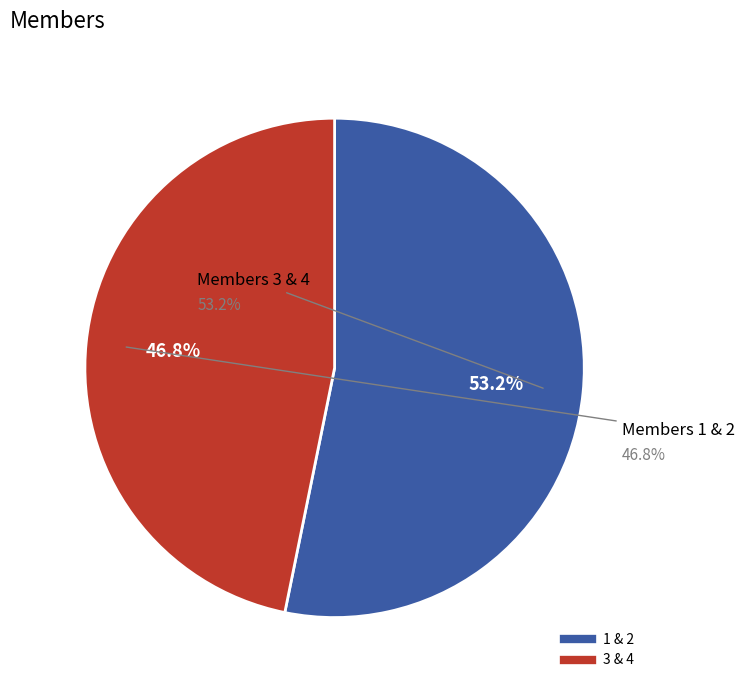

Is it true that 2 is 31% of the pie?

False